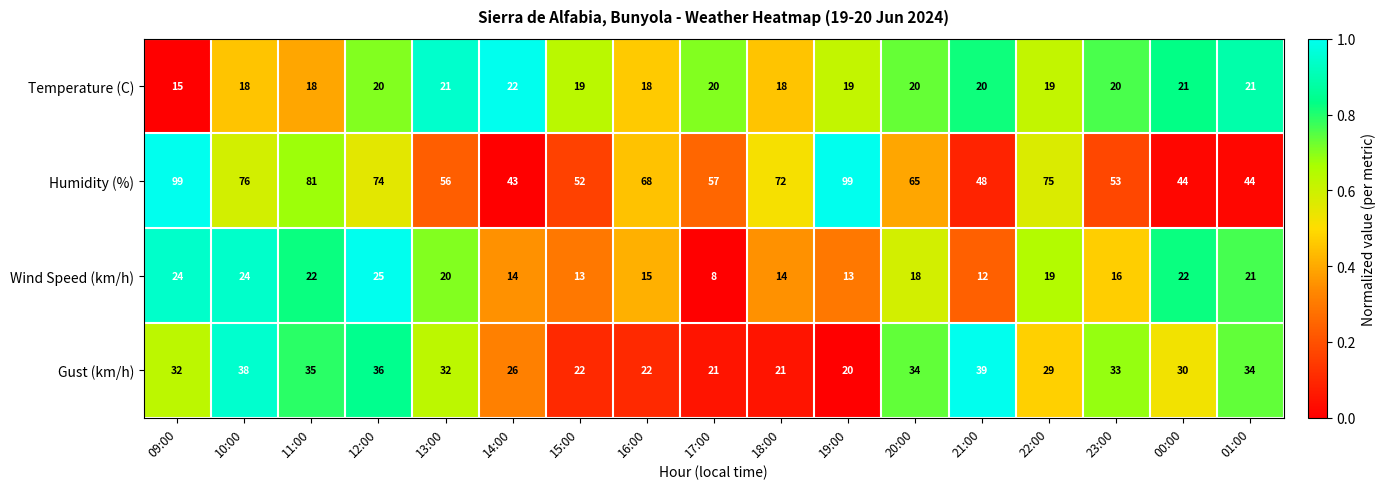

Rank the series at 20:00 from highest to lowest value.

Humidity (%), Gust (km/h), Temperature (C), Wind Speed (km/h)